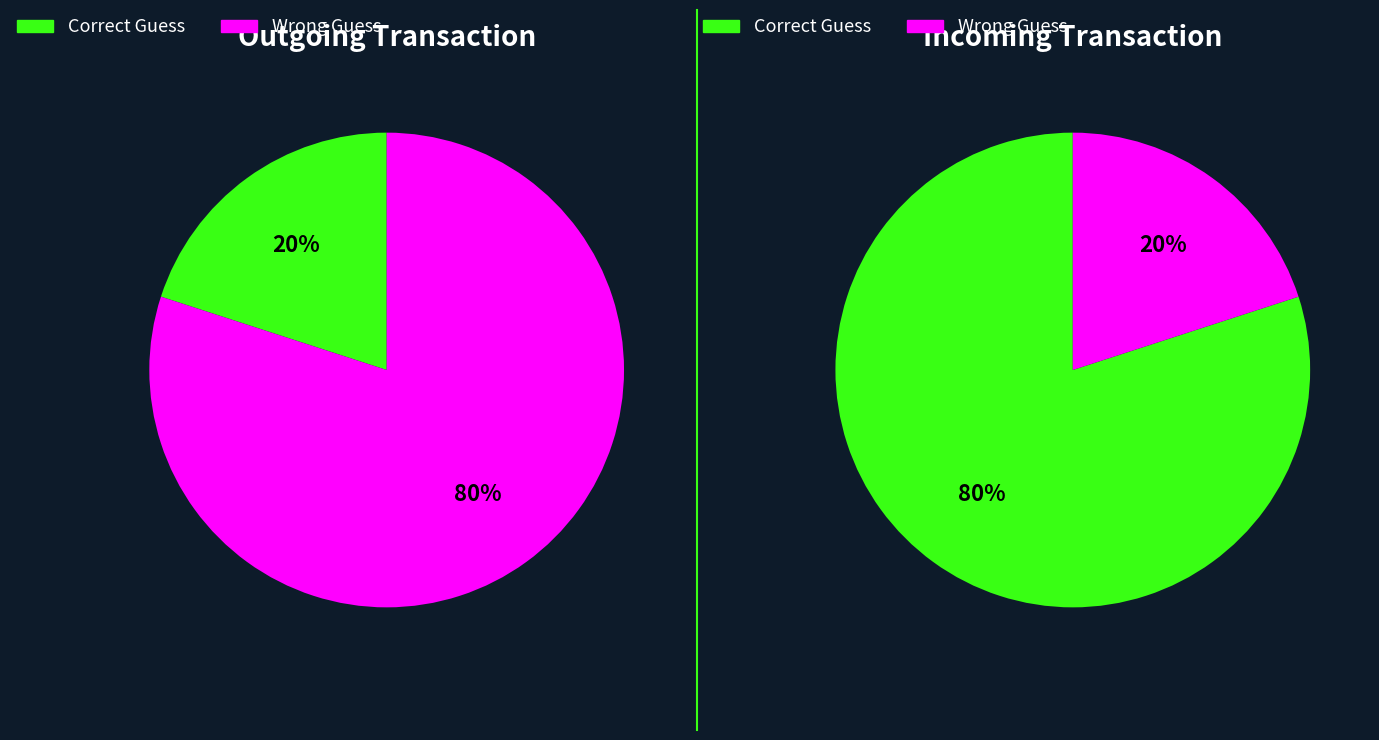

Count the number of slices in the pie.

2